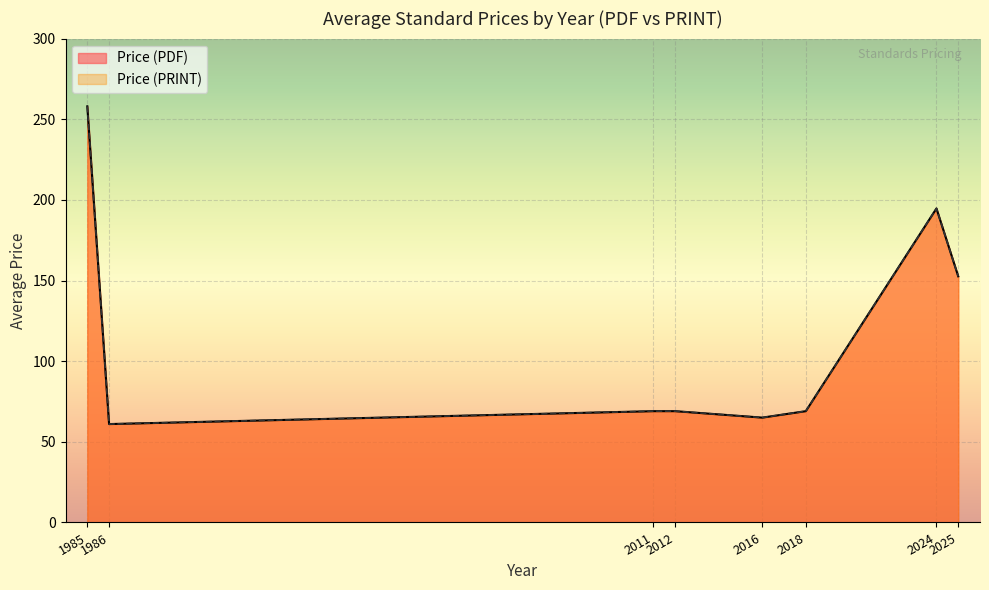

The value of Avg Price (PRINT) at ISO 24521 is 251.4. True or false?

False